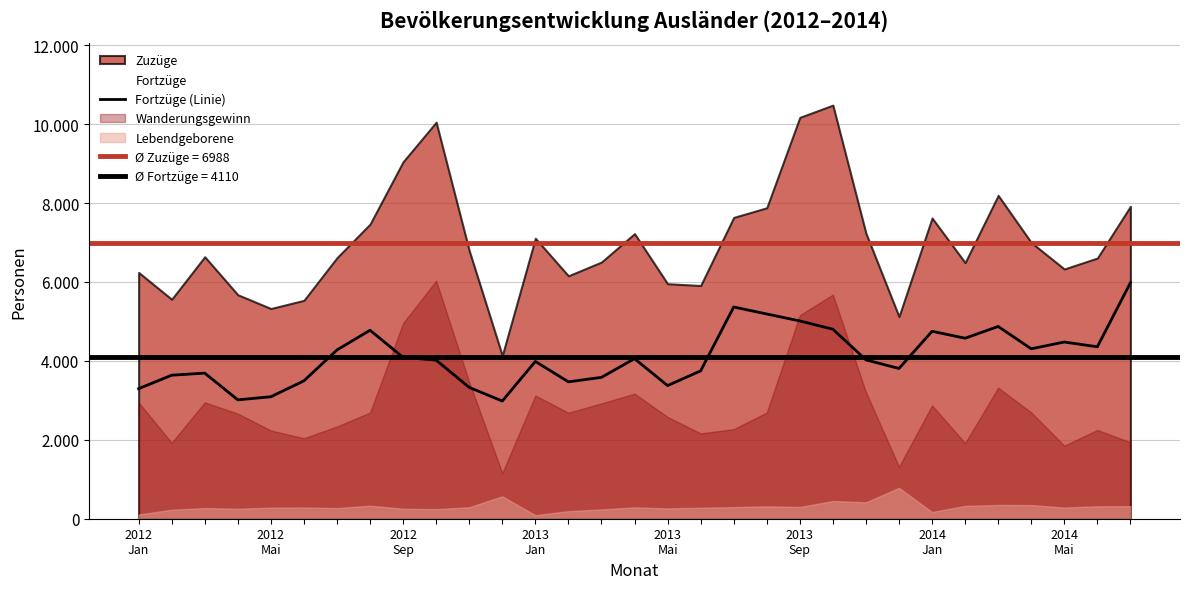

What position from the left is 9?

10